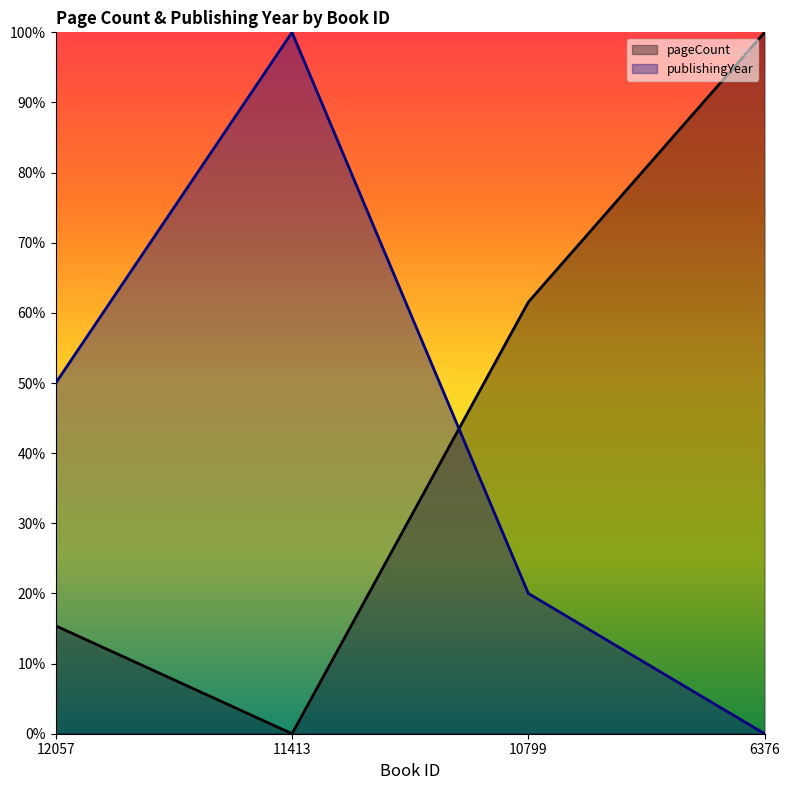

List the labels in order of publishingYear value, largest first.

11413, 12057, 10799, 6376